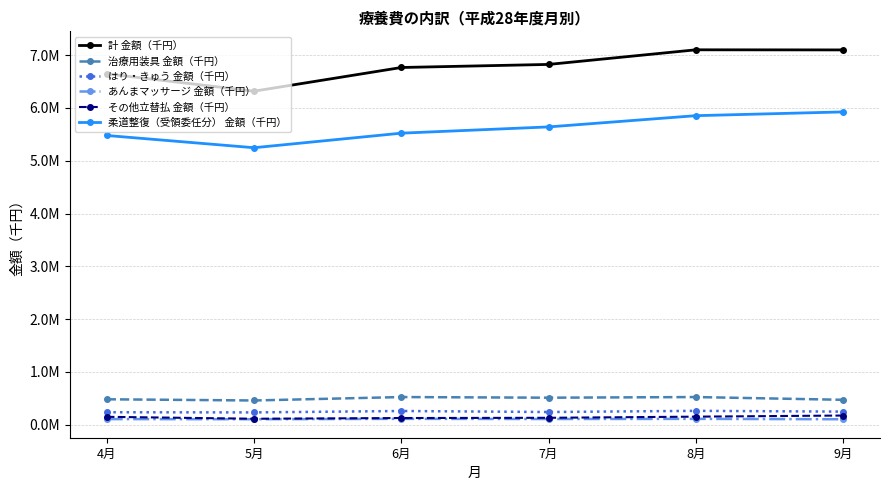

What is the value of the 柔道整復（受領委任分） 金額（千円） point at the 5th from the left?

5854379.1